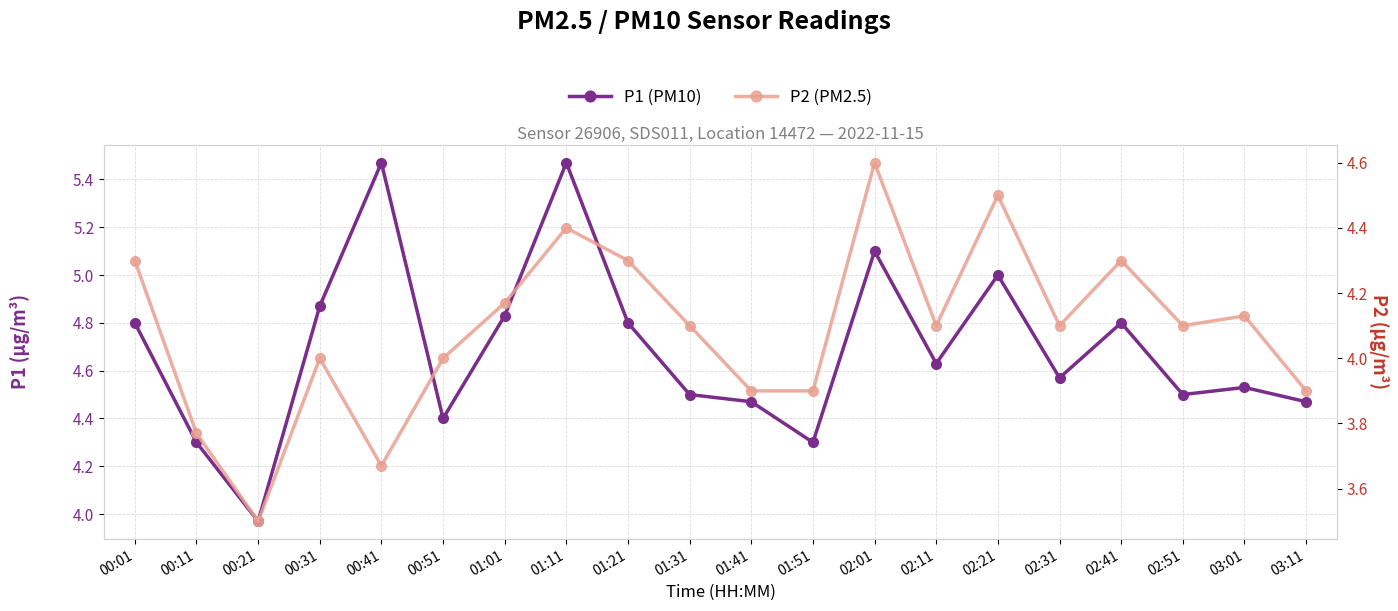

How many data points in P2 (PM2.5) are above 4?

12